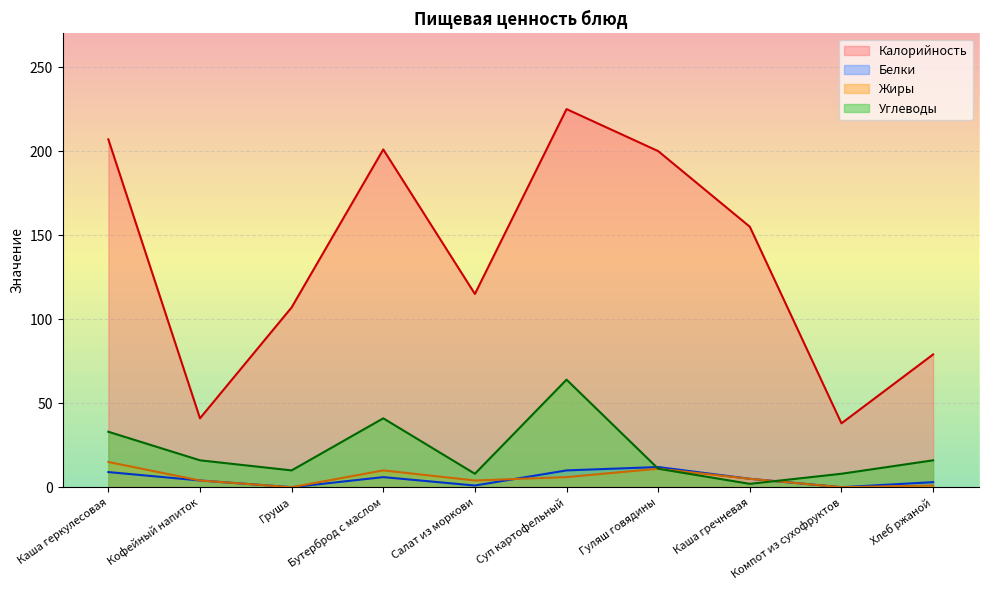

The value of Углеводы at Груша is 17. True or false?

False